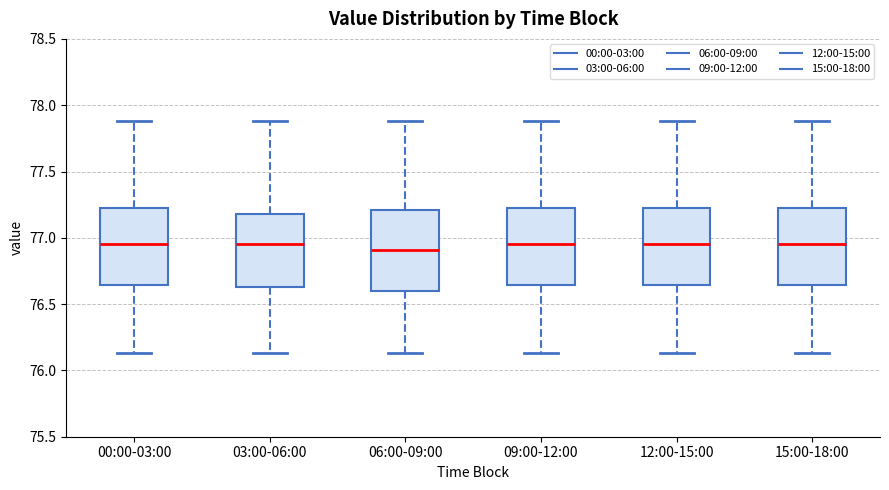

Reading left to right, read every box against the y-axis: the position of its median line, the range the box covers, and the ends of its whiskers. The values are not printed on the chart, so give them approximately, as read against the axis.

00:00-03:00: median 76.95, box 76.65 to 77.20, whiskers 76.15 to 77.90
03:00-06:00: median 76.95, box 76.65 to 77.20, whiskers 76.15 to 77.90
06:00-09:00: median 76.90, box 76.60 to 77.20, whiskers 76.15 to 77.90
09:00-12:00: median 76.95, box 76.65 to 77.20, whiskers 76.15 to 77.90
12:00-15:00: median 76.95, box 76.65 to 77.20, whiskers 76.15 to 77.90
15:00-18:00: median 76.95, box 76.65 to 77.20, whiskers 76.15 to 77.90